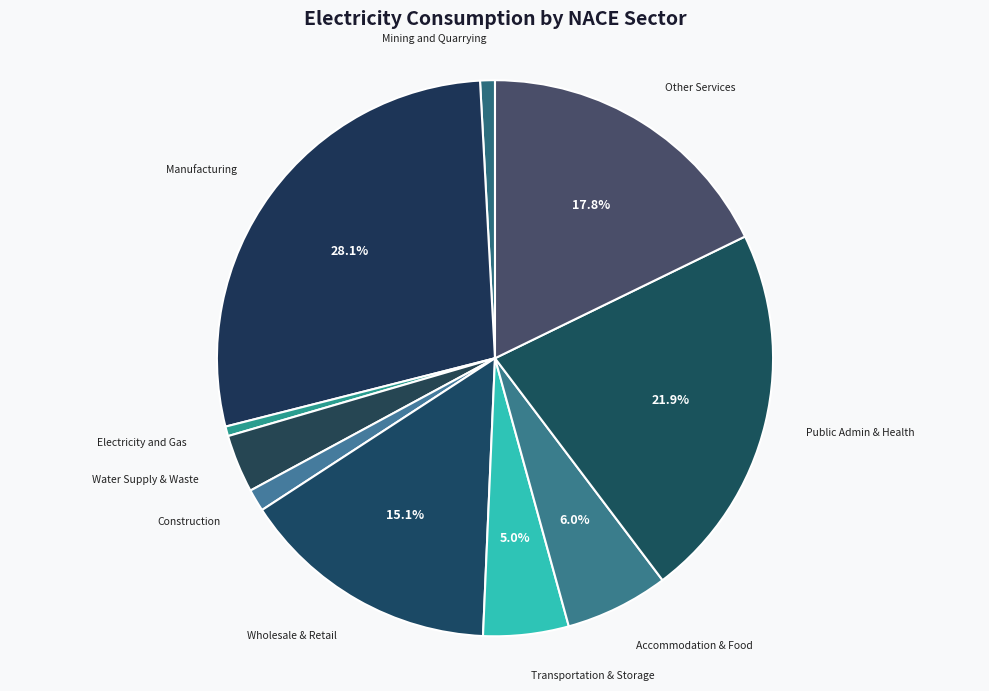

How many slices are in this pie chart?

10